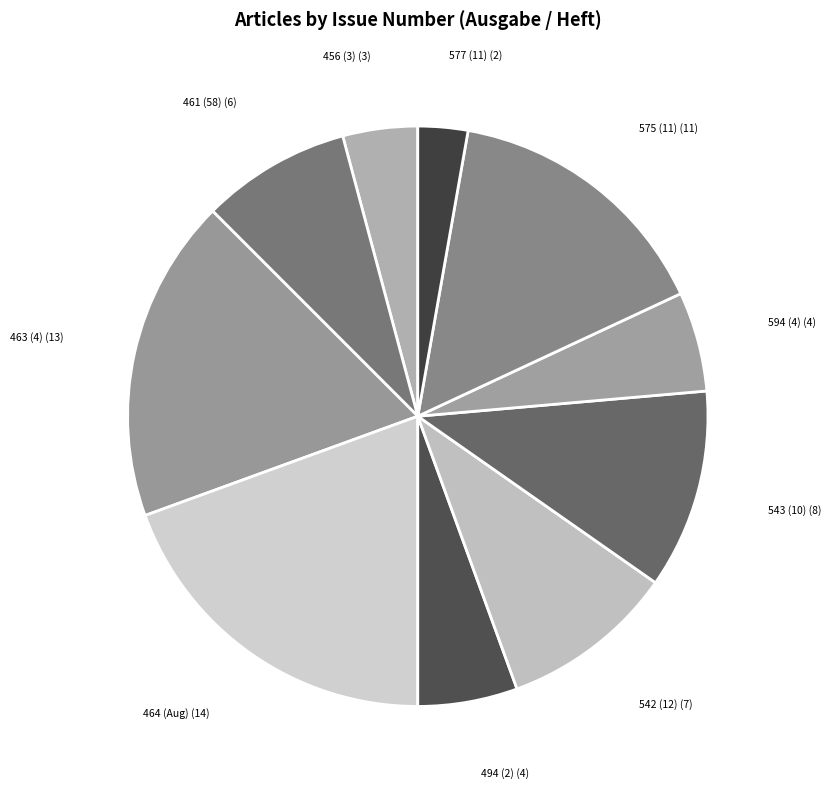

Which has a higher value, 456 (3) or 463 (4)?

463 (4)